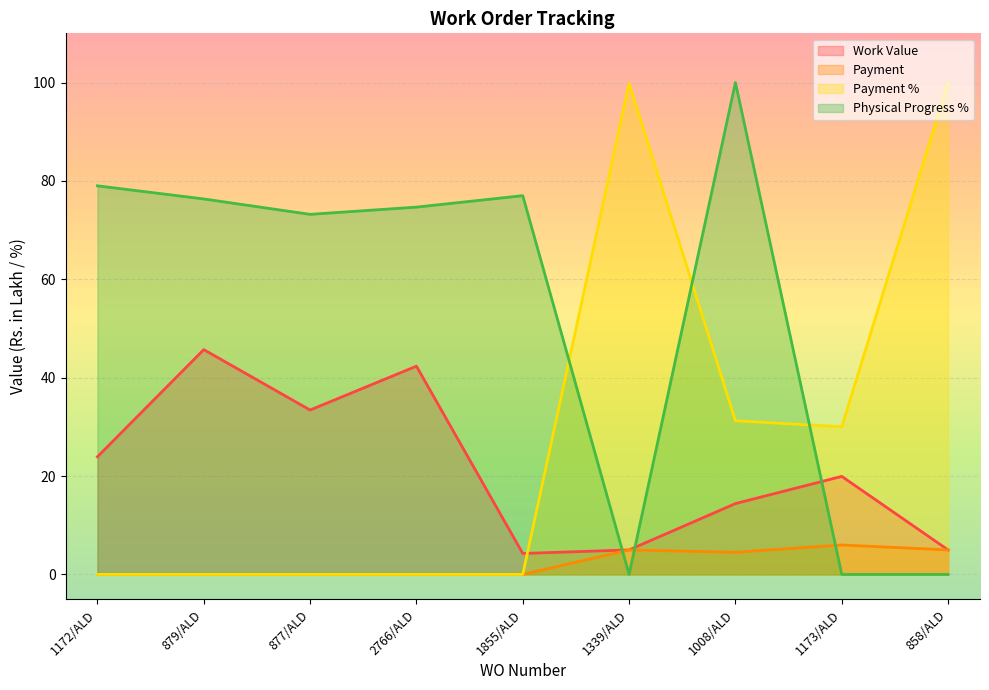

True or false: Physical Progress % and Work Value cross at least once.

True